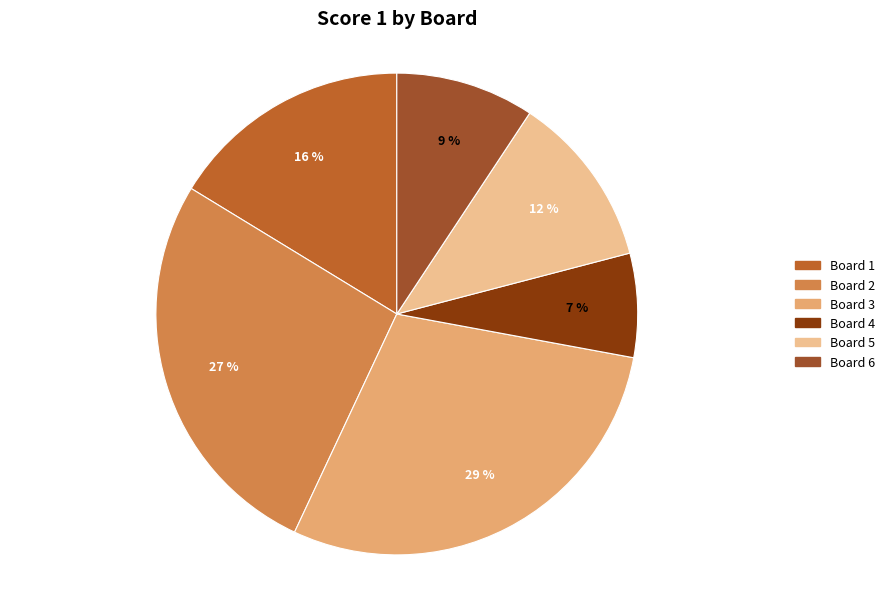

How many segments does this pie chart have?

6